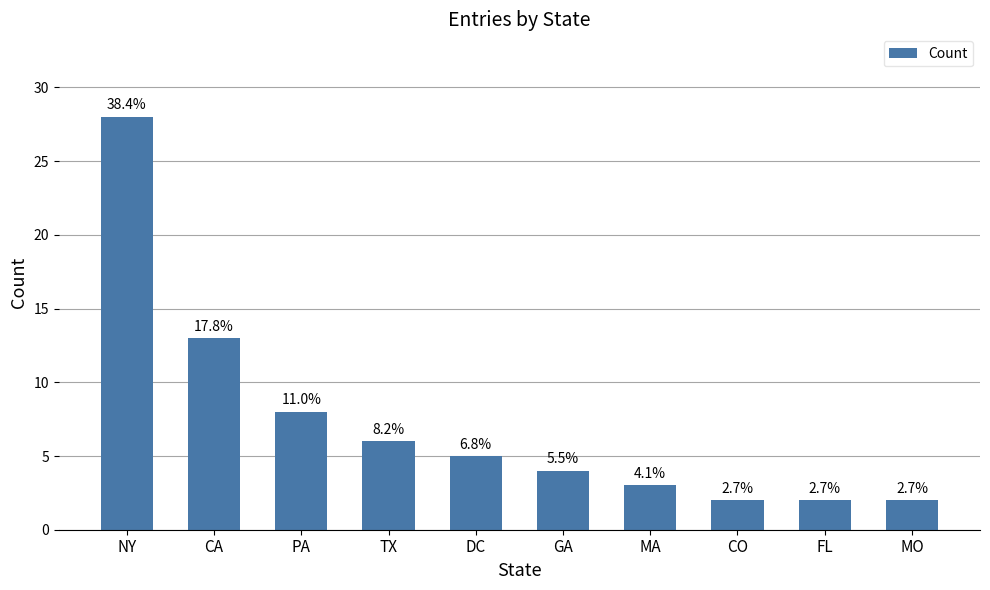

The value at FL is 3. True or false?

False